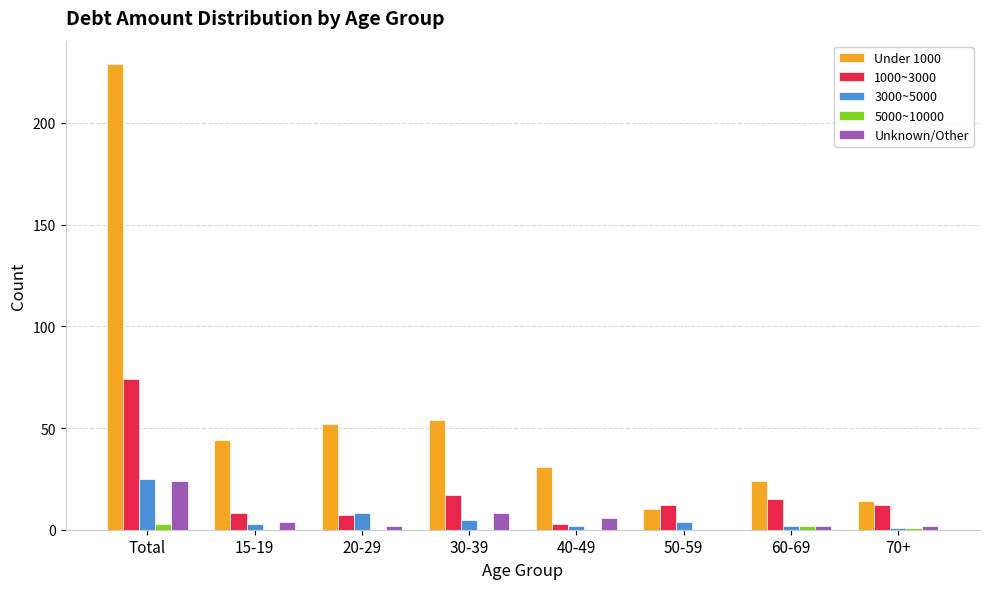

True or false: 3000~5000 has a value of 8 at 20-29.

True